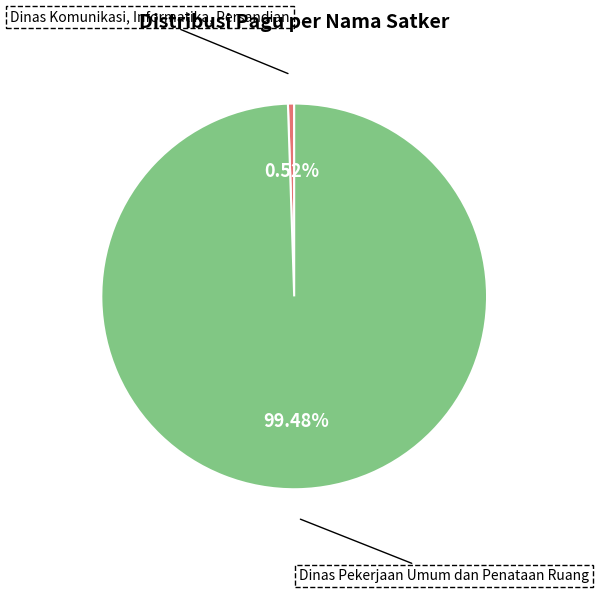

To the nearest percent, what is the average slice percentage?

50%